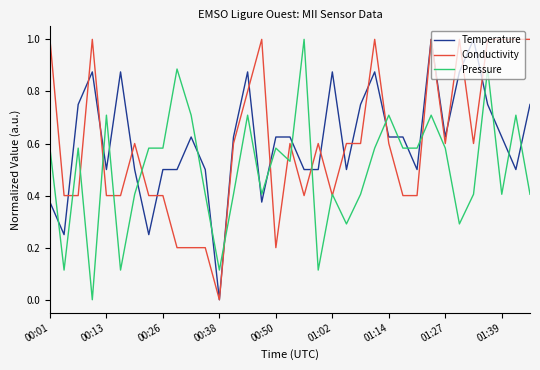

Which series has the largest total across all categories?

Temperature